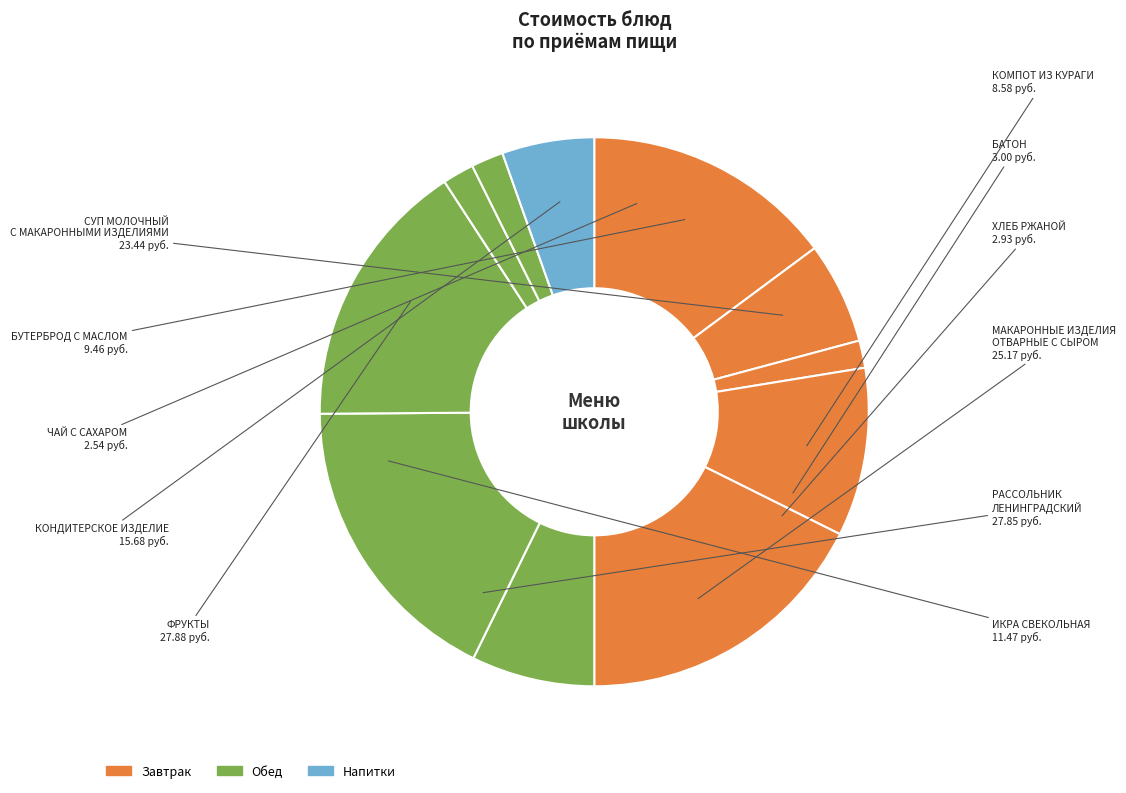

How many segments does this pie chart have?

11